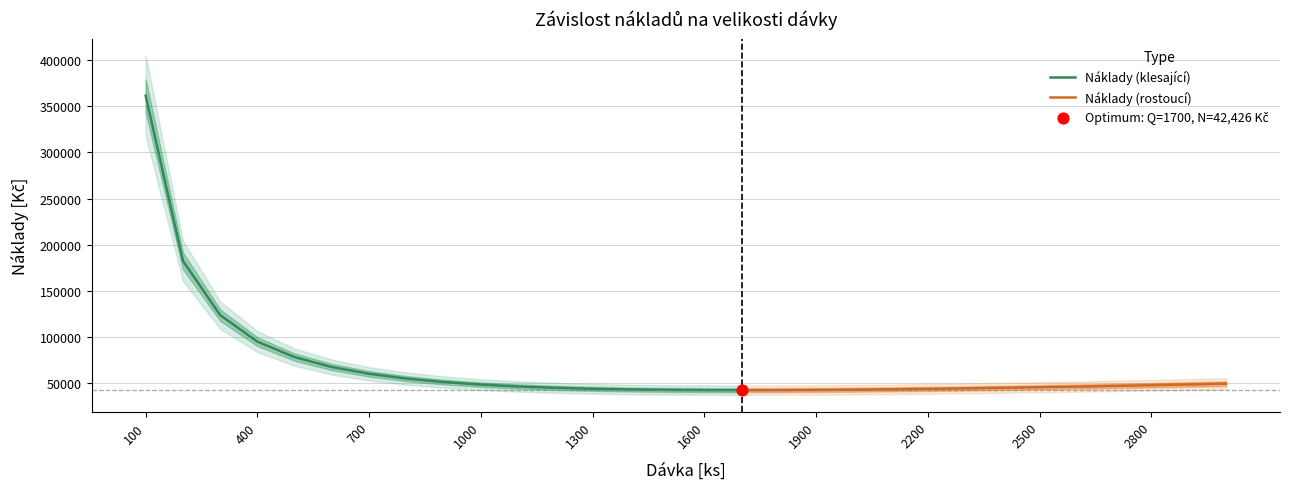

Approximately how many times larger is the value at 2100 compared to 800?

0.8